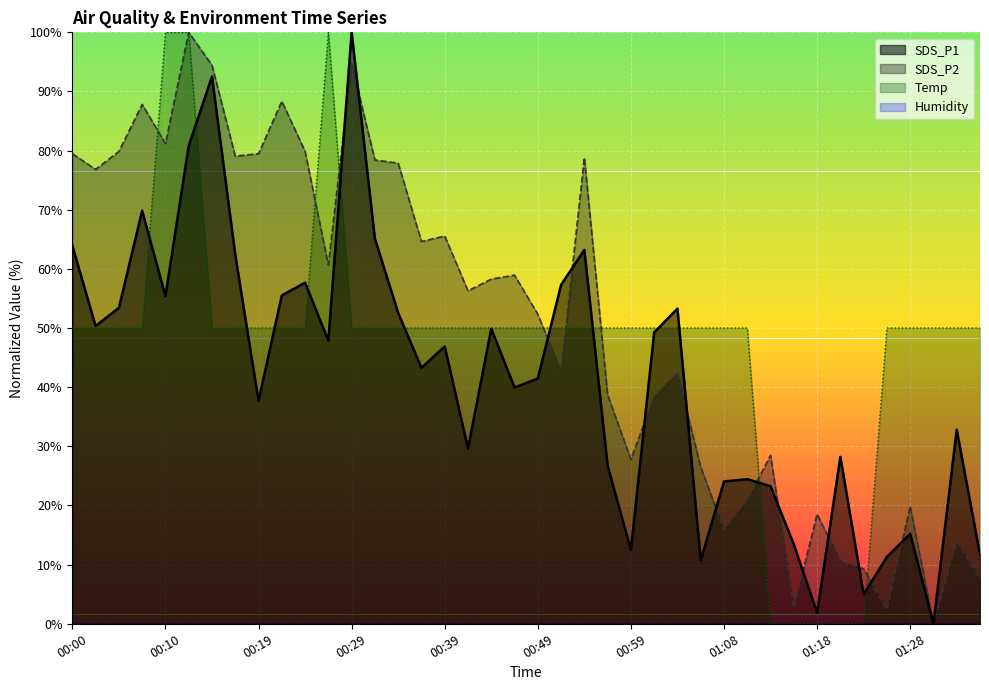

At which label is SDS_P2 closest to 50?

00:49